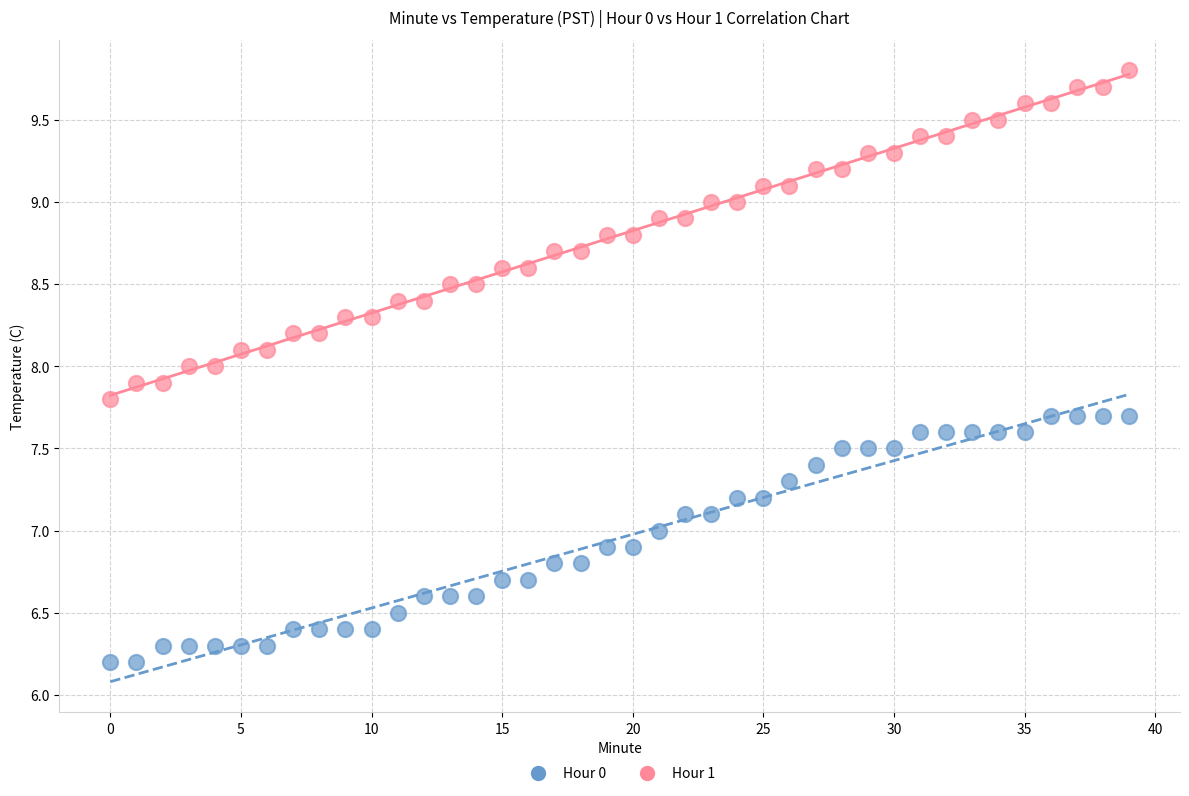

Which series has the largest Y range (max minus min)?

Hour 1